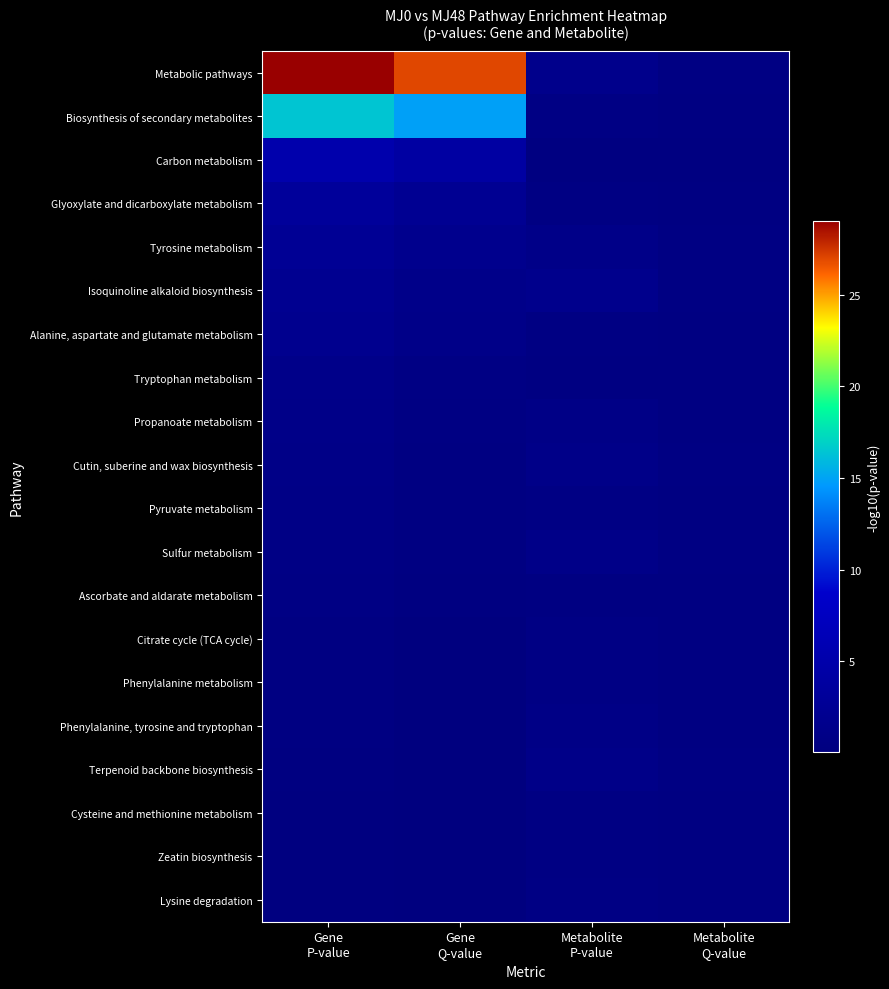

Reading left to right, list all the values displayed in this chart.

Metabolic pathways: Gene
P-value=29.0	Gene
Q-value=27.0	Metabolite
P-value=1.5	Metabolite
Q-value=0.6
Biosynthesis of secondary metabolites: Gene
P-value=16.5	Gene
Q-value=14.9	Metabolite
P-value=0.7	Metabolite
Q-value=0.4
Carbon metabolism: Gene
P-value=5.2	Gene
Q-value=4.1	Metabolite
P-value=0.4	Metabolite
Q-value=0.4
Glyoxylate and dicarboxylate metabolism: Gene
P-value=3.2	Gene
Q-value=2.3	Metabolite
P-value=0.5	Metabolite
Q-value=0.4
Tyrosine metabolism: Gene
P-value=2.5	Gene
Q-value=1.7	Metabolite
P-value=1.1	Metabolite
Q-value=0.6
Isoquinoline alkaloid biosynthesis: Gene
P-value=2.0	Gene
Q-value=1.3	Metabolite
P-value=1.6	Metabolite
Q-value=0.6
Alanine, aspartate and glutamate metabolism: Gene
P-value=1.8	Gene
Q-value=1.1	Metabolite
P-value=0.6	Metabolite
Q-value=0.4
Tryptophan metabolism: Gene
P-value=1.3	Gene
Q-value=0.7	Metabolite
P-value=0.5	Metabolite
Q-value=0.4
Propanoate metabolism: Gene
P-value=1.1	Gene
Q-value=0.5	Metabolite
P-value=0.9	Metabolite
Q-value=0.4
Cutin, suberine and wax biosynthesis: Gene
P-value=1.0	Gene
Q-value=0.5	Metabolite
P-value=1.1	Metabolite
Q-value=0.6
Pyruvate metabolism: Gene
P-value=0.9	Gene
Q-value=0.4	Metabolite
P-value=0.7	Metabolite
Q-value=0.4
Sulfur metabolism: Gene
P-value=0.8	Gene
Q-value=0.4	Metabolite
P-value=1.1	Metabolite
Q-value=0.6
Ascorbate and aldarate metabolism: Gene
P-value=0.7	Gene
Q-value=0.3	Metabolite
P-value=0.5	Metabolite
Q-value=0.4
Citrate cycle (TCA cycle): Gene
P-value=0.5	Gene
Q-value=0.2	Metabolite
P-value=0.7	Metabolite
Q-value=0.4
Phenylalanine metabolism: Gene
P-value=0.4	Gene
Q-value=0.1	Metabolite
P-value=0.7	Metabolite
Q-value=0.4
Phenylalanine, tyrosine and tryptophan: Gene
P-value=0.4	Gene
Q-value=0.1	Metabolite
P-value=0.9	Metabolite
Q-value=0.4
Terpenoid backbone biosynthesis: Gene
P-value=0.4	Gene
Q-value=0.1	Metabolite
P-value=1.1	Metabolite
Q-value=0.6
Cysteine and methionine metabolism: Gene
P-value=0.3	Gene
Q-value=0.1	Metabolite
P-value=0.6	Metabolite
Q-value=0.4
Zeatin biosynthesis: Gene
P-value=0.3	Gene
Q-value=0.1	Metabolite
P-value=0.6	Metabolite
Q-value=0.4
Lysine degradation: Gene
P-value=0.2	Gene
Q-value=0.1	Metabolite
P-value=0.7	Metabolite
Q-value=0.4